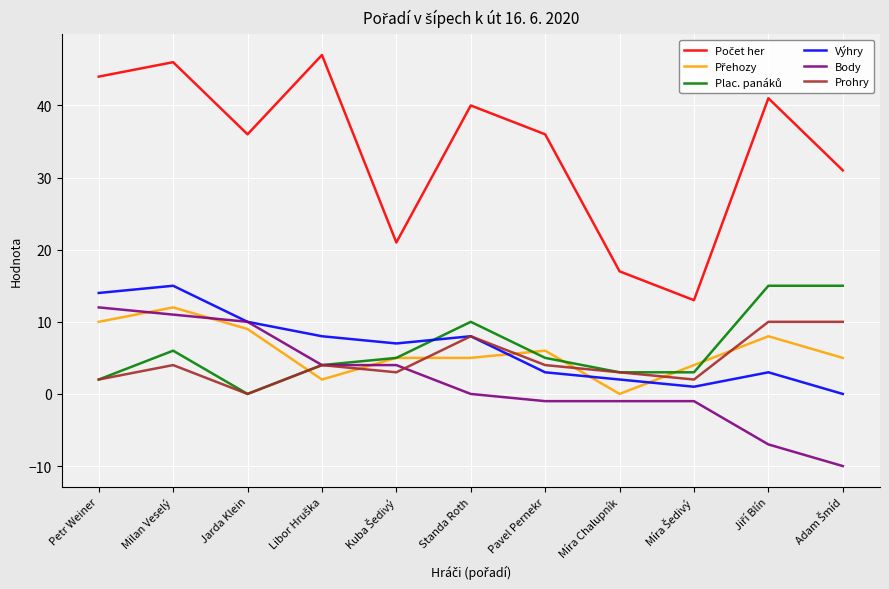

At which category is the sum across all series the highest?

Milan Veselý